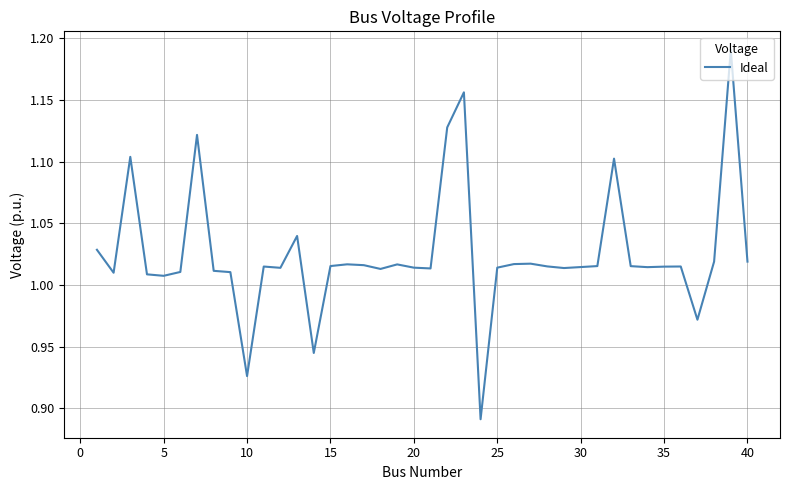

What is the difference between the maximum and minimum values?

0.3